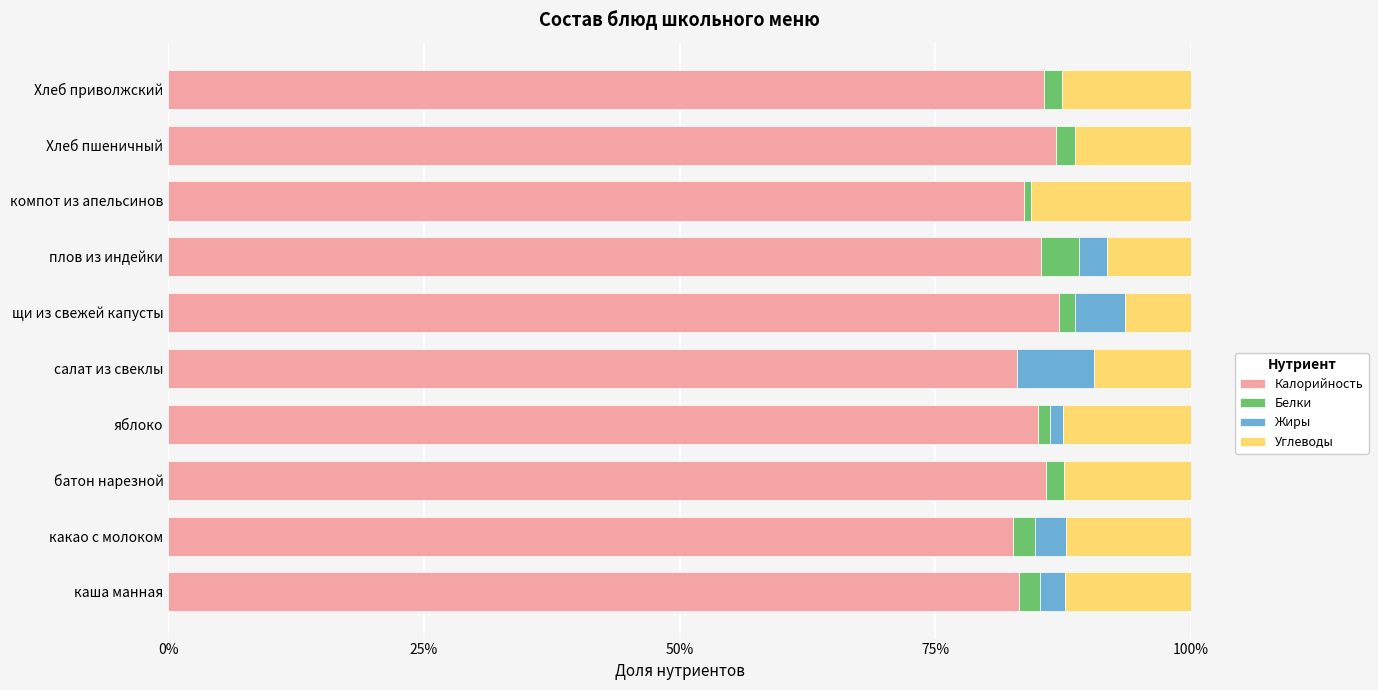

What is the sum of all Калорийность values?

848.2